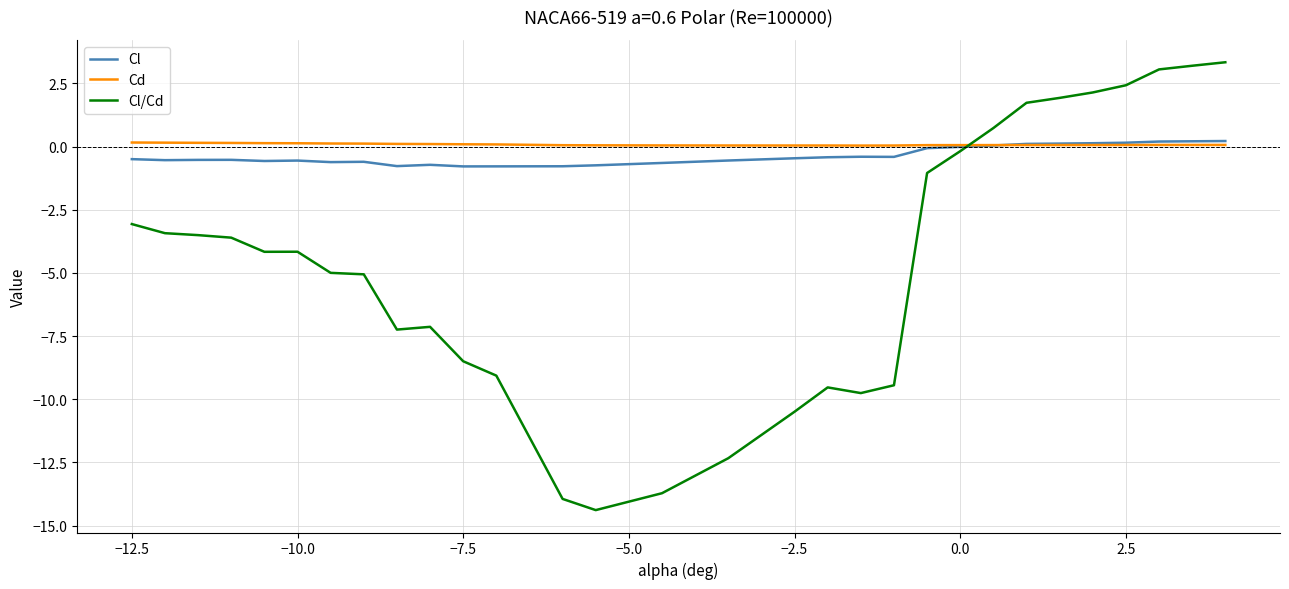

Which series has the largest range (max minus min)?

Cl/Cd